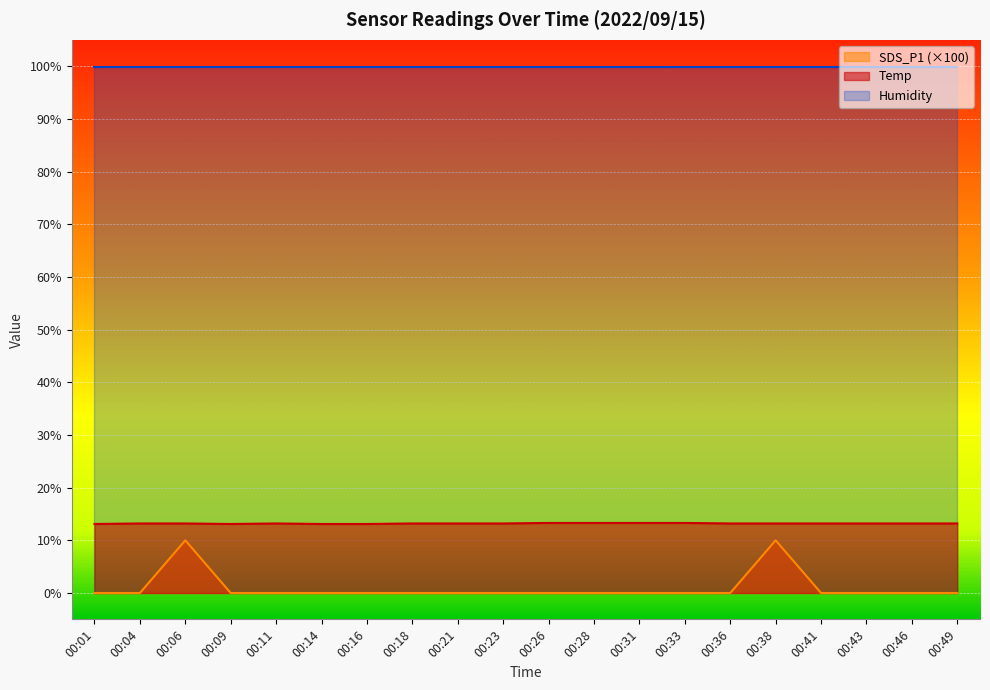

At which label is Temp closest to 13?

00:01